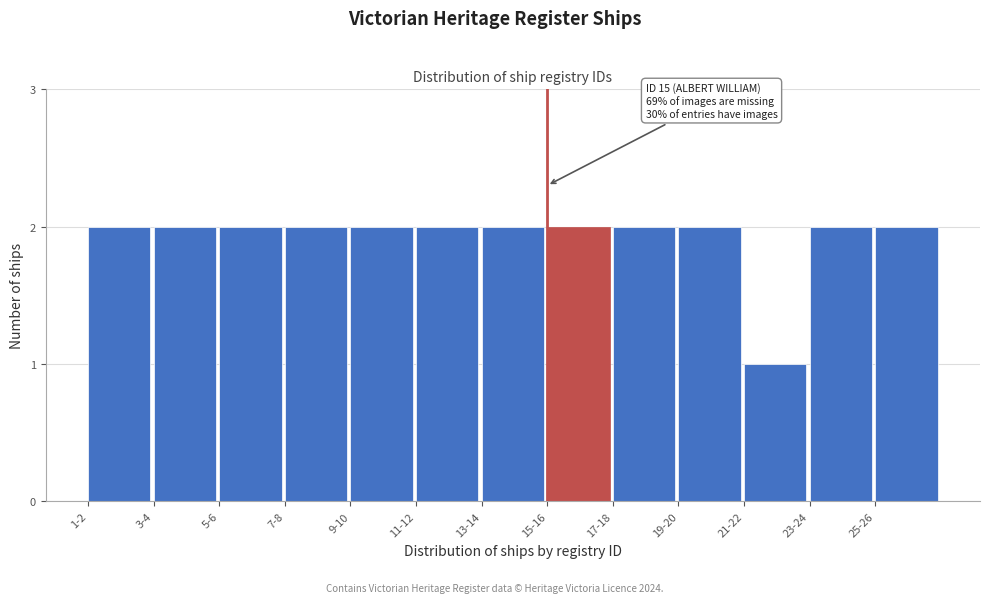

Reading left to right, what are all the values shown in this chart?

1-2=2	3-4=2	5-6=2	7-8=2	9-10=2	11-12=2	13-14=2	15-16=2	17-18=2	19-20=2	21-22=1	23-24=2	25-26=2